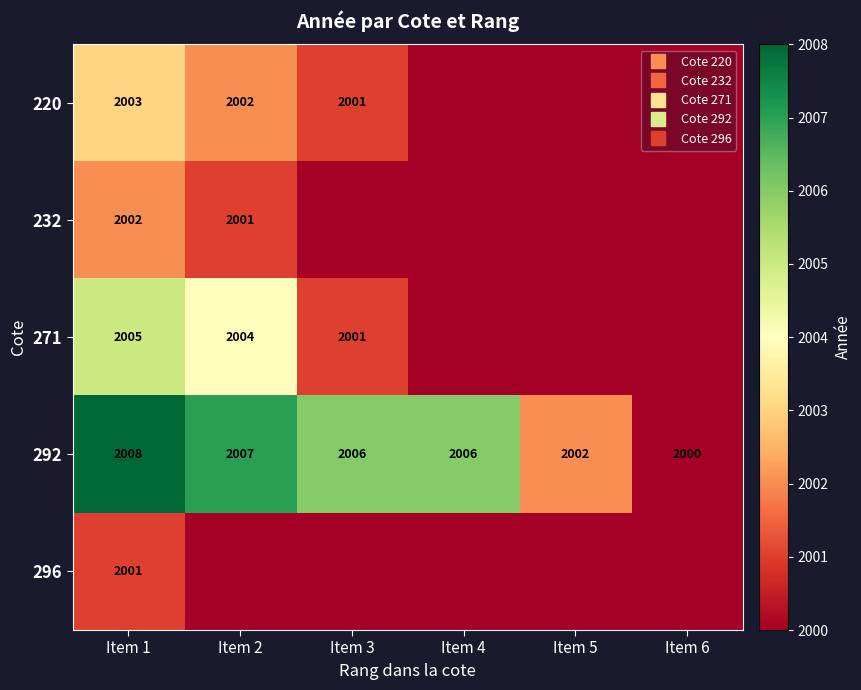

How many data points does each series have?

6